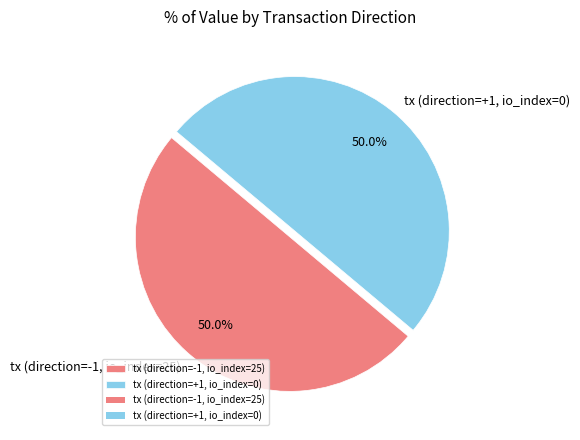

What is the ratio of the value at tx (direction=+1, io_index=0) to the value at tx (direction=-1, io_index=25)?

1.0